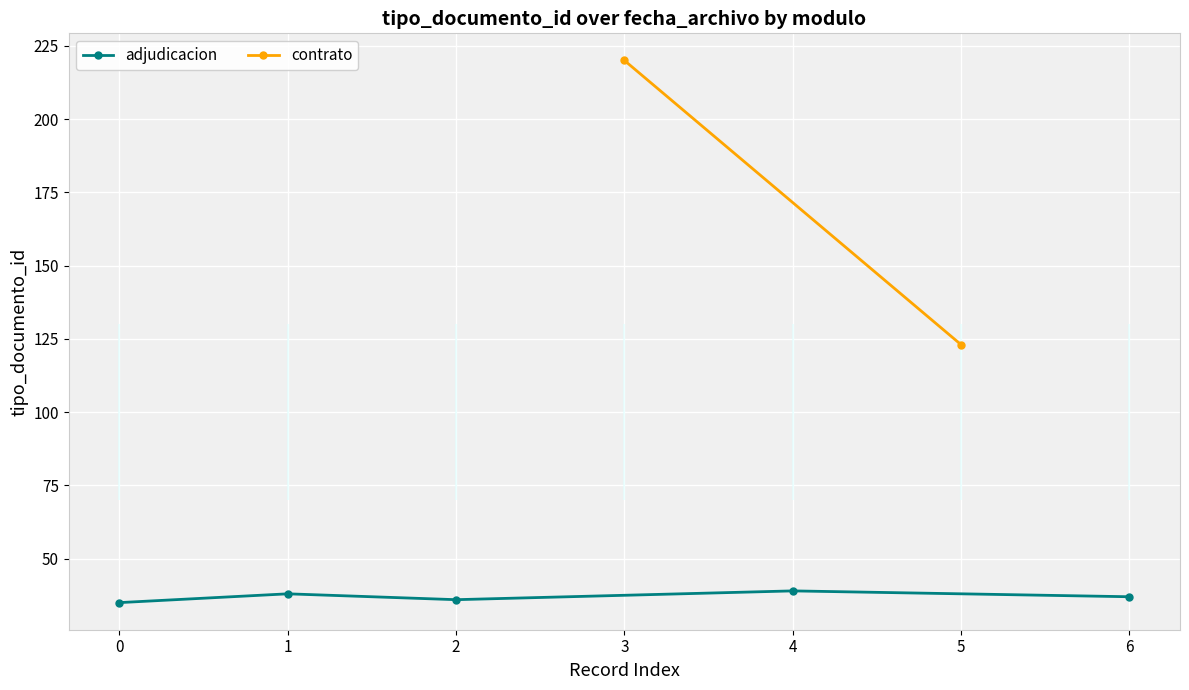

True or false: adjudicacion has more than 2 points higher than both neighbors.

False